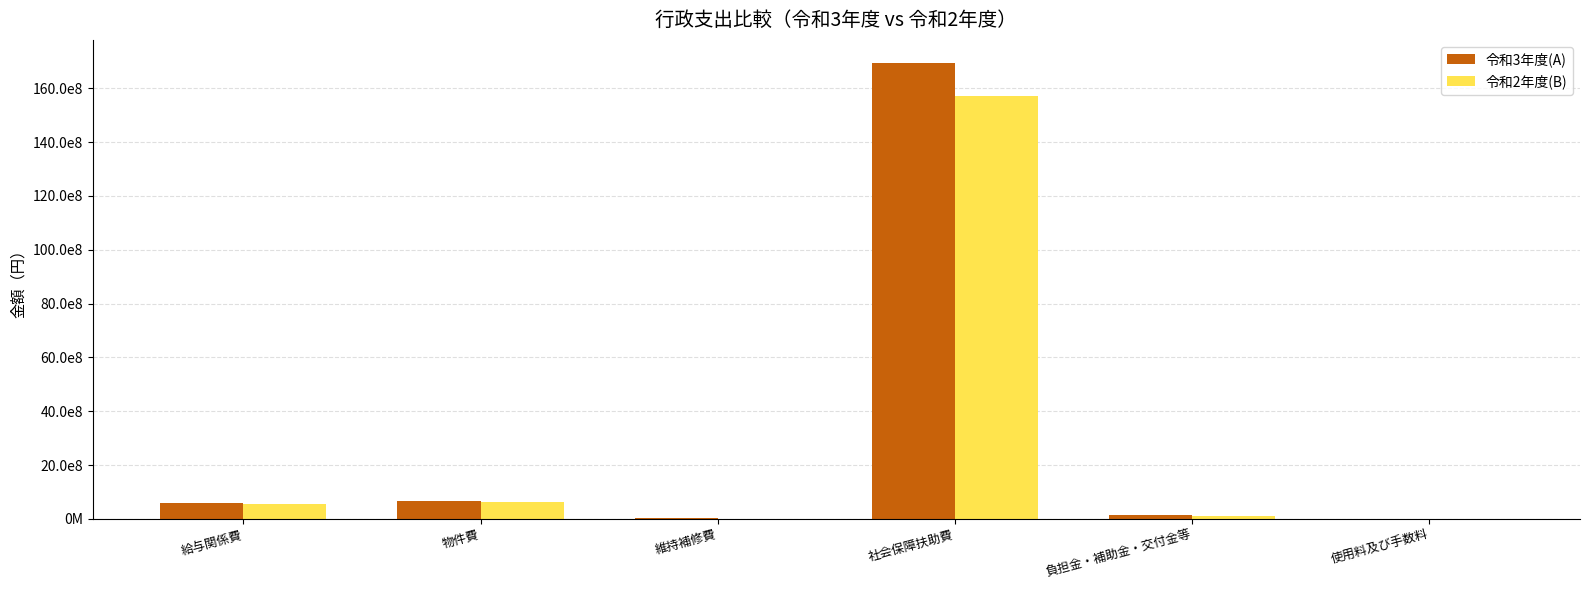

Read the 令和3年度(A) value at 物件費.

665532880